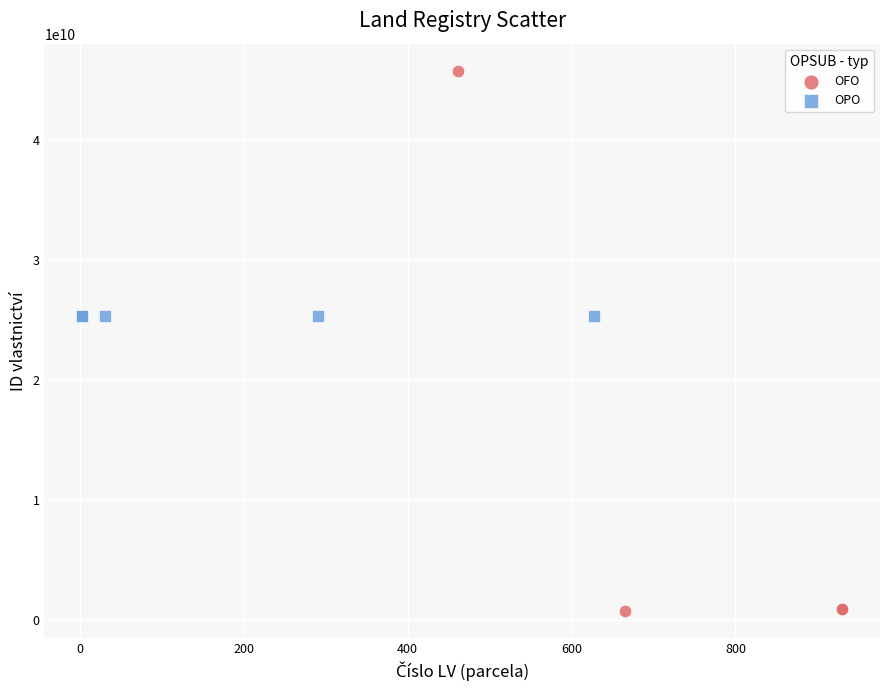

Which series reaches the minimum Y coordinate?

OFO